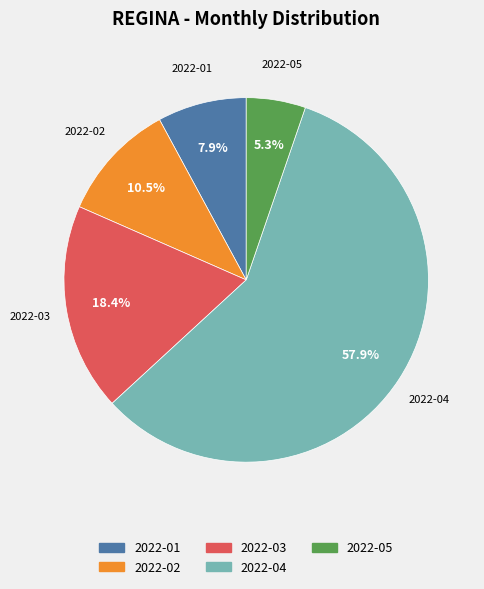

Is there any slice that represents more than half of the pie?

Yes